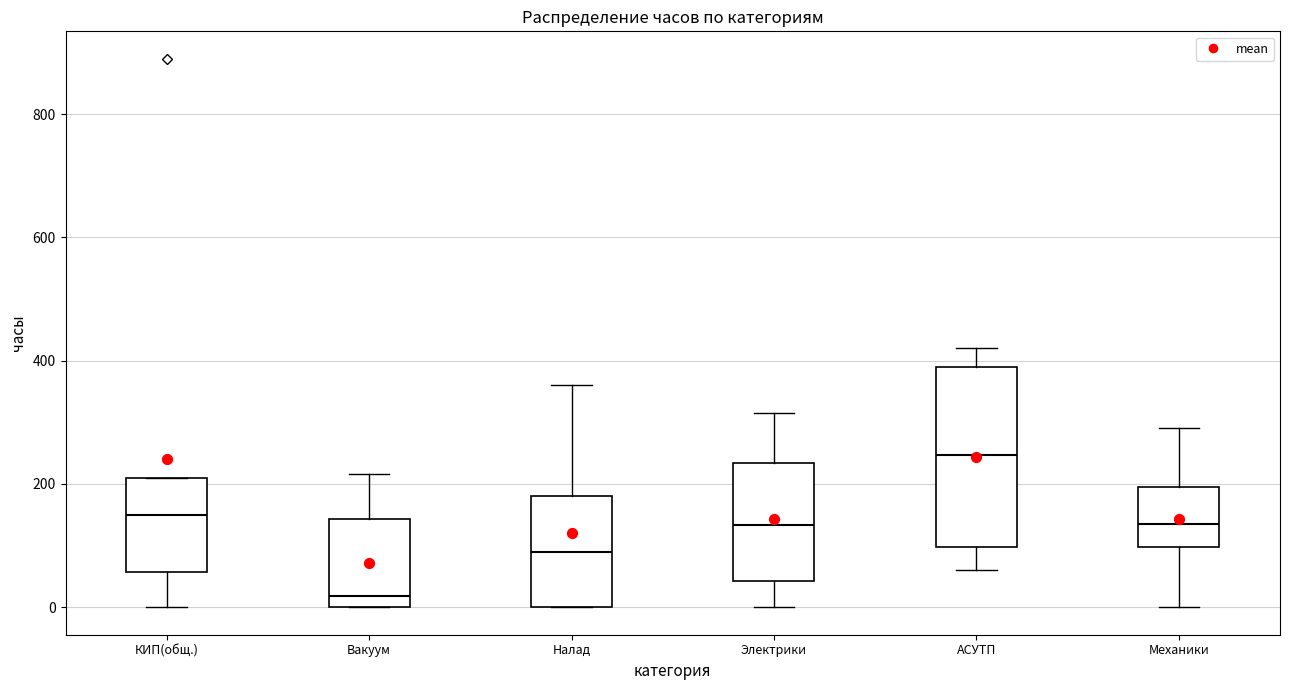

Which box has the highest median line?

АСУТП